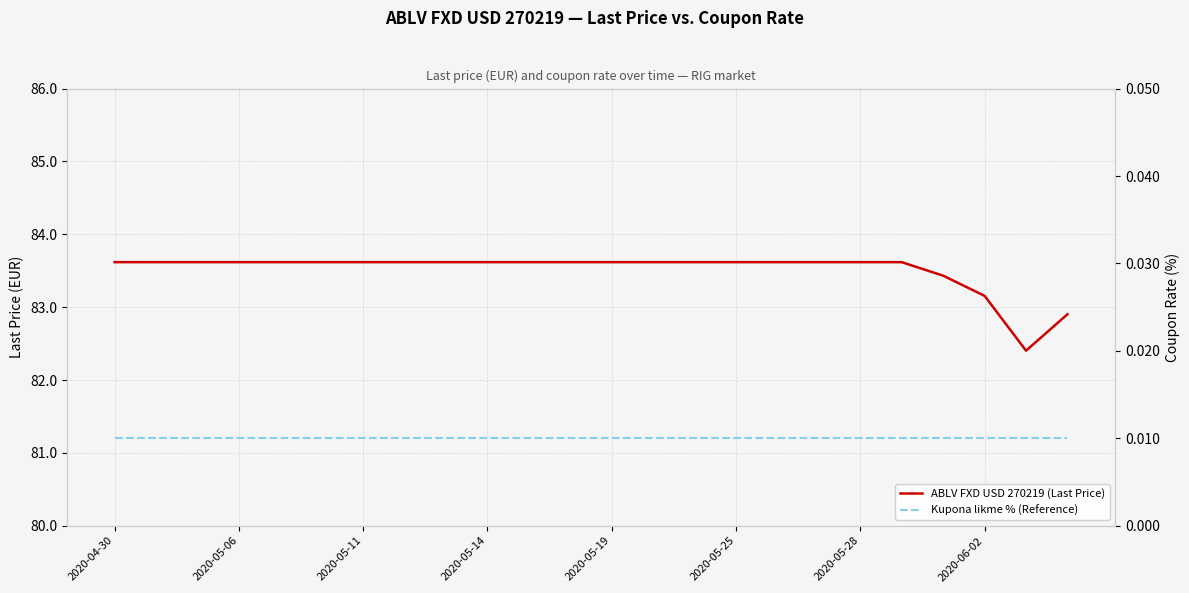

What is the value of the ABLV FXD USD 270219 (Last Price) point at the 16th from the left?

83.6